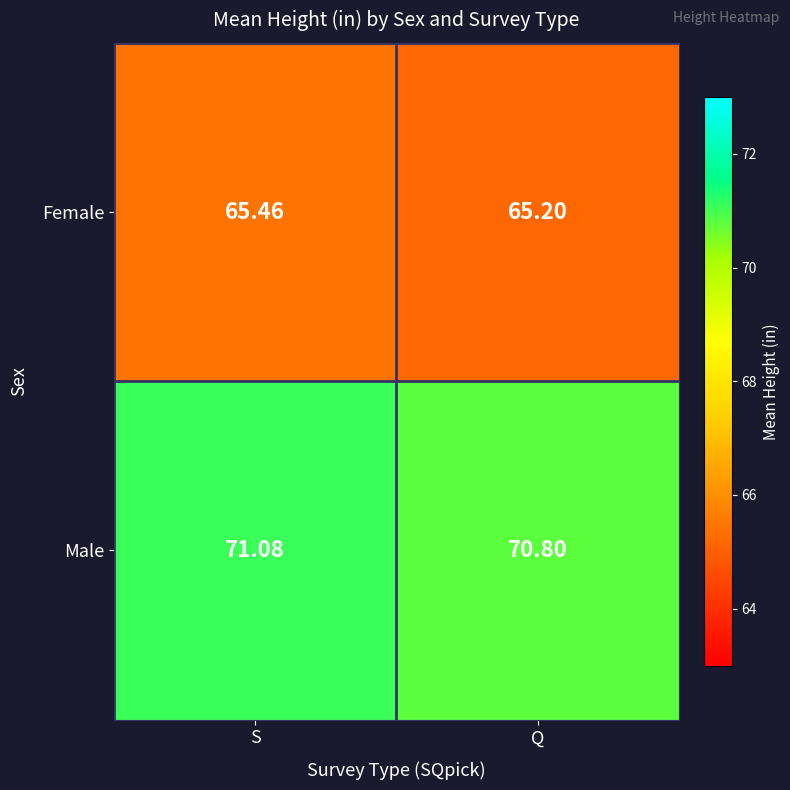

Which series changed the most between S and Q?

Male